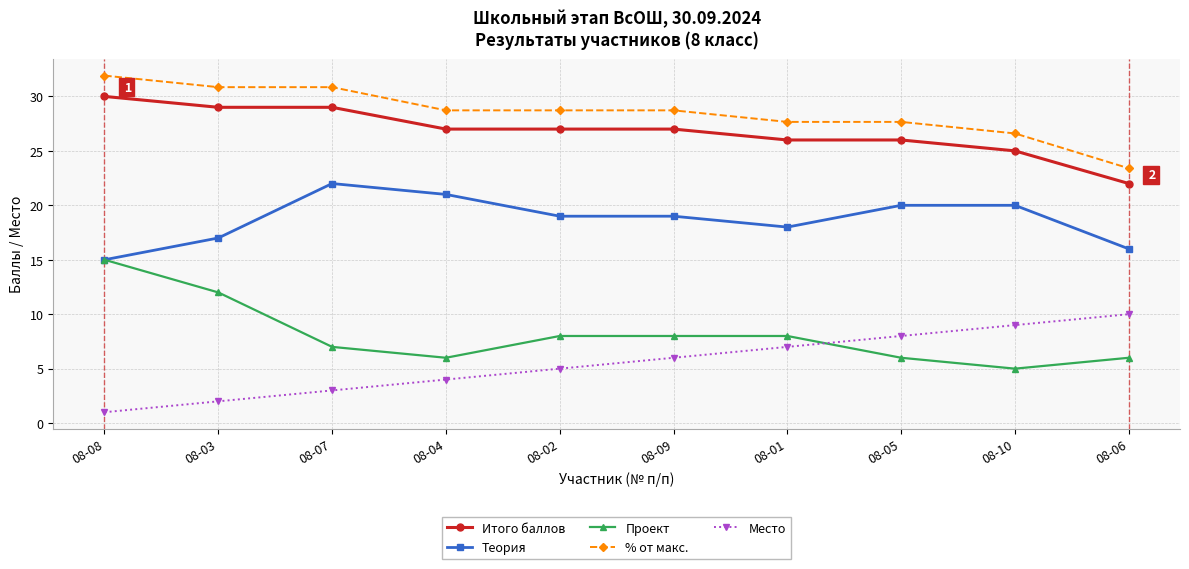

How many Место values are between 3 and 8?

6